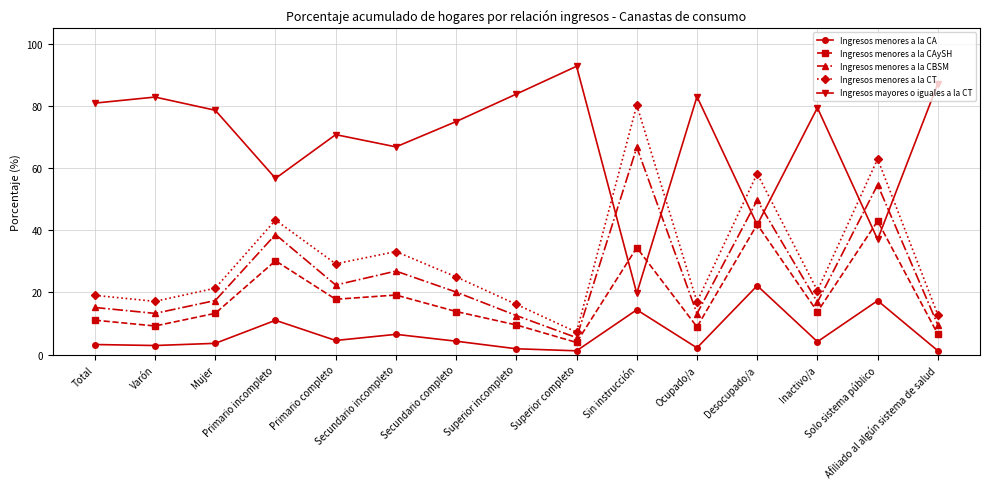

True or false: Ingresos mayores o iguales a la CT and Ingresos menores a la CBSM cross at least once.

True